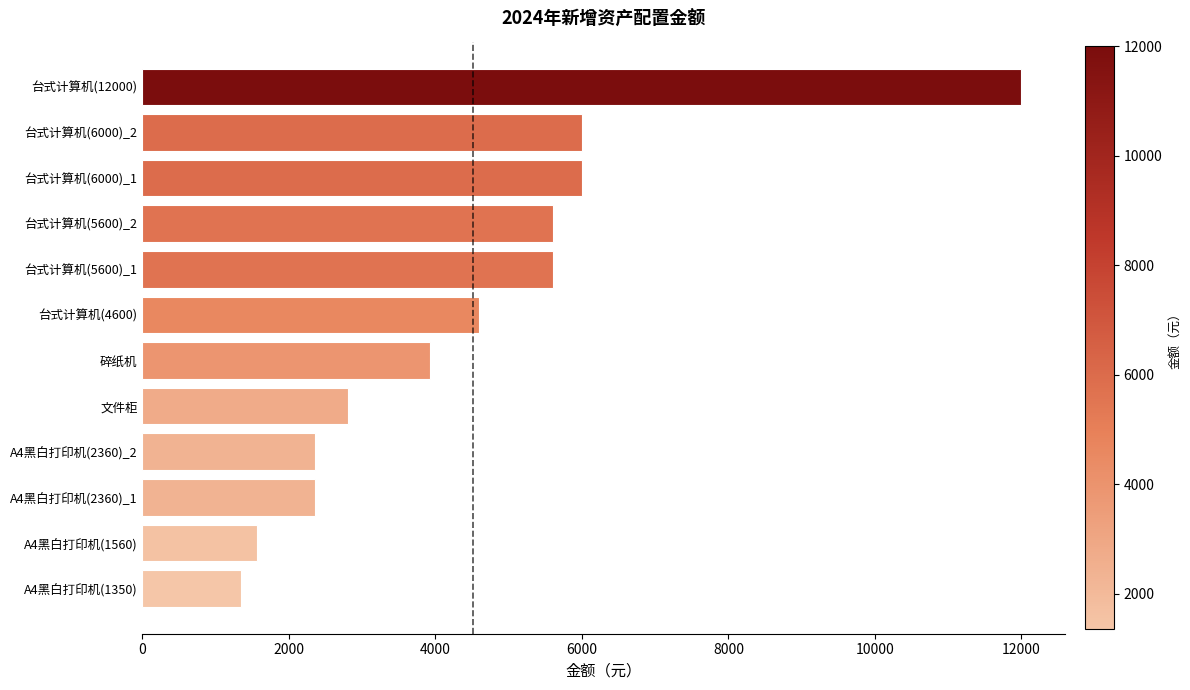

How many series are shown in this chart?

1